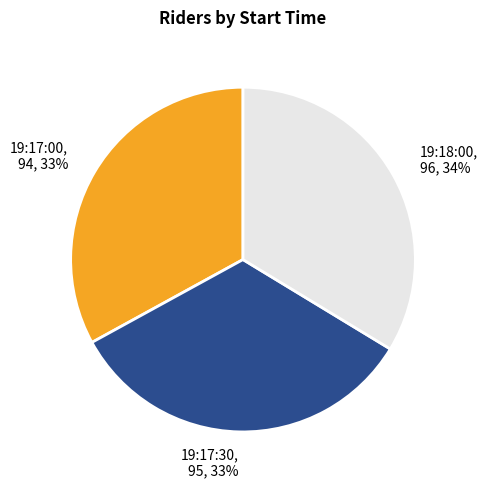

Approximately how many times larger is the value at 19:17:30 compared to 19:17:00?

1.0